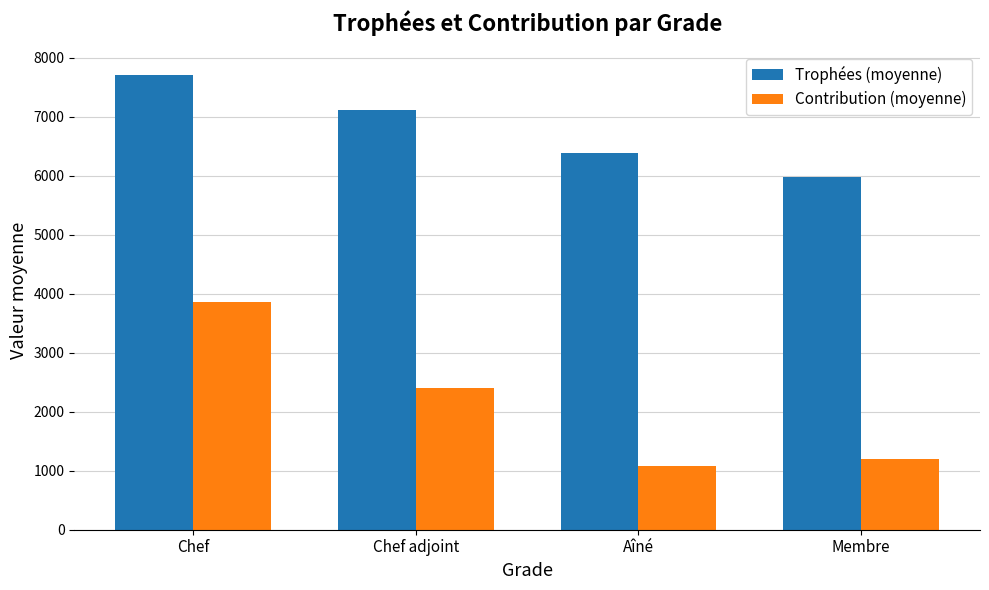

At which category is the sum across all series the highest?

Chef